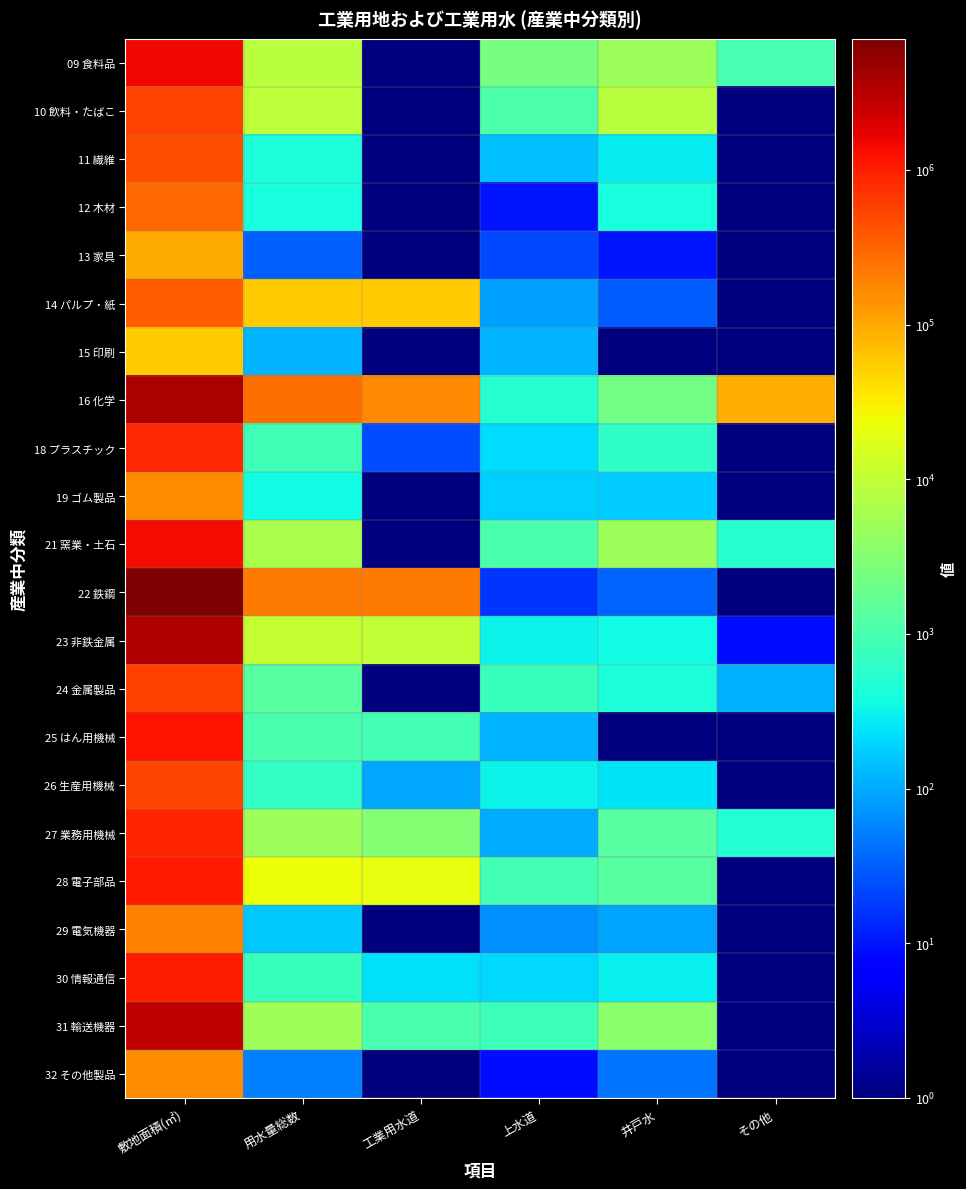

What is the difference between the highest and lowest values at その他?

91568.9